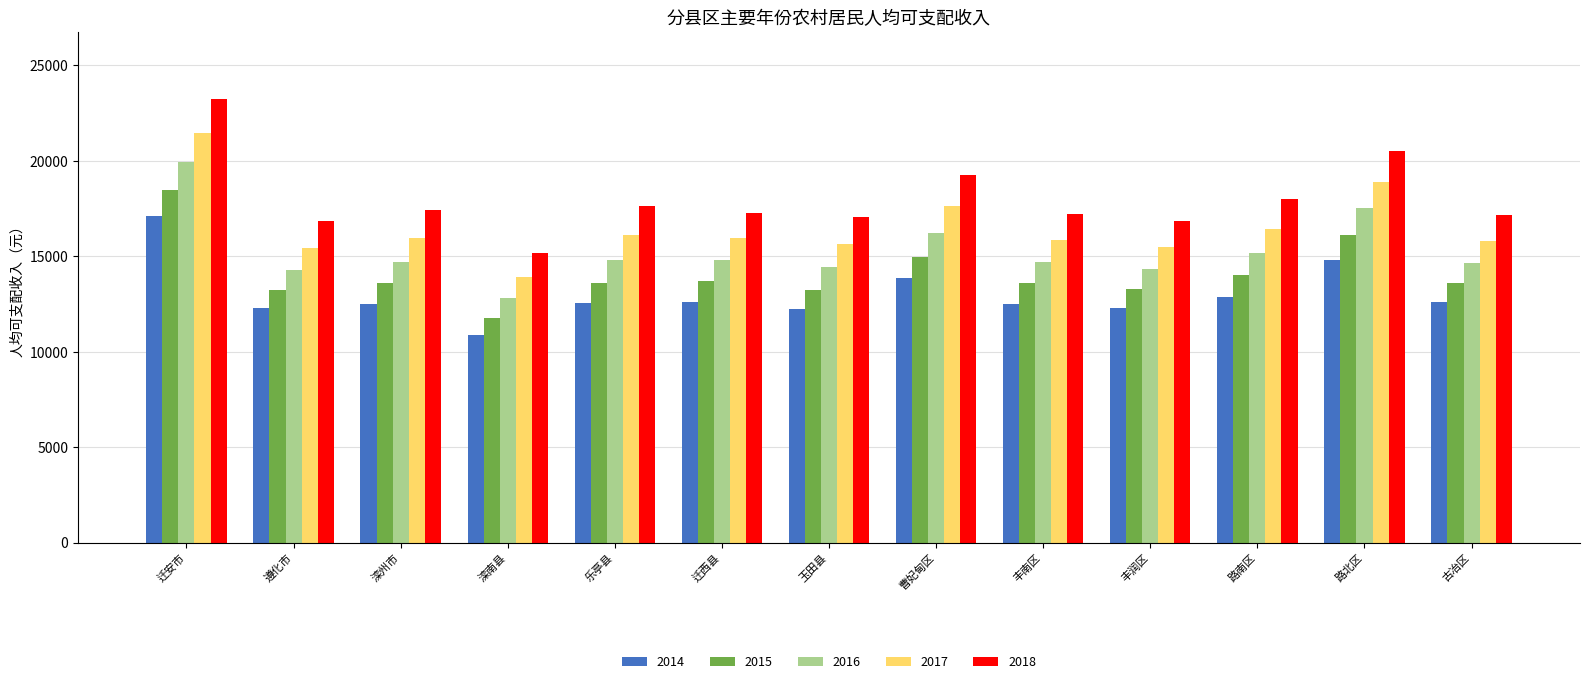

What is the total value across all series at 丰润区?

72205